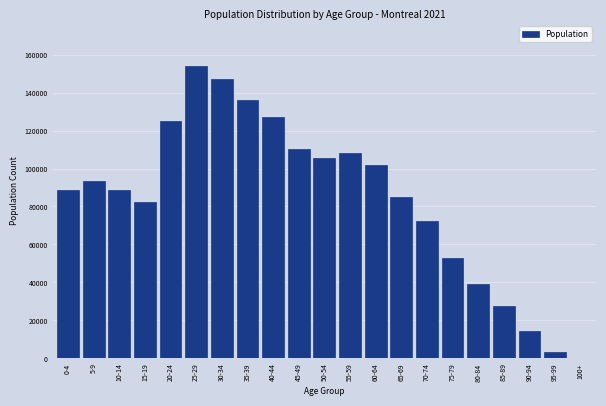

The value at 50-54 is 140608. True or false?

False